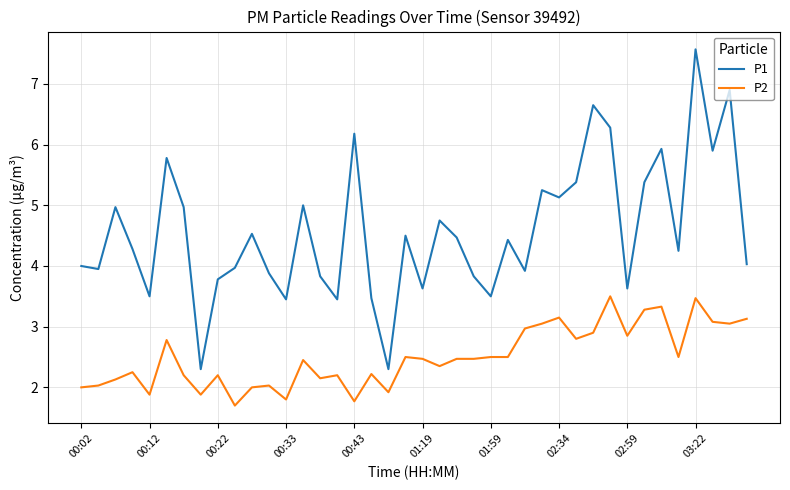

How many lines are shown in the chart?

2